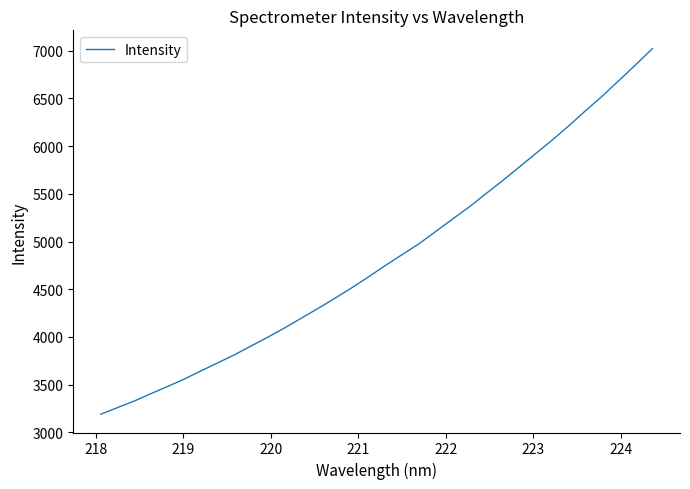

What is the difference between the maximum and minimum values?

3832.4